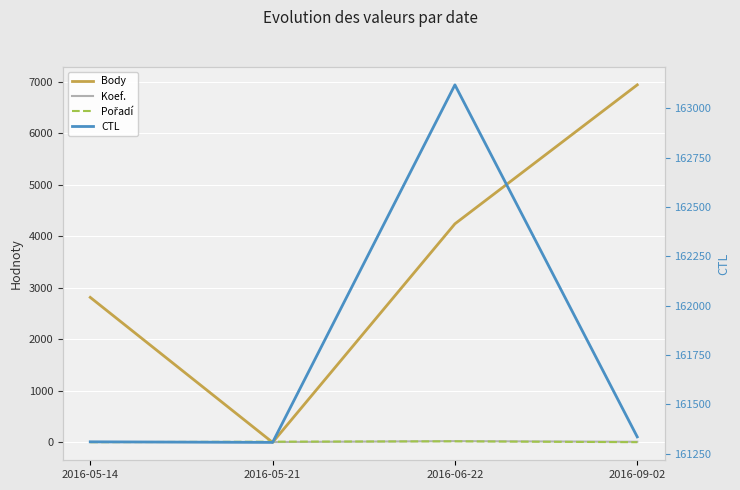

Count the number of categories in the chart.

4